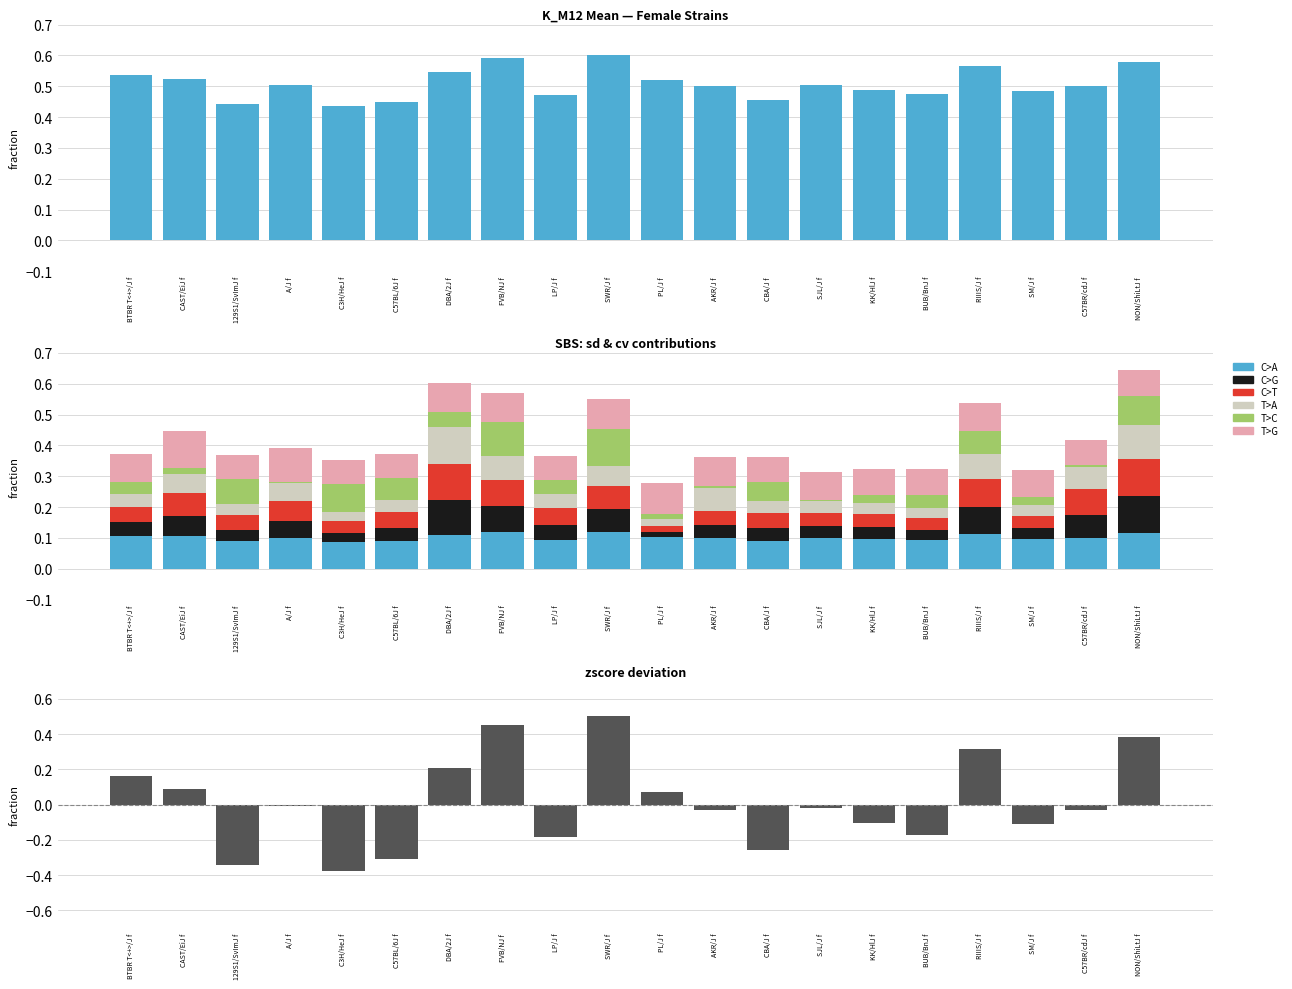

Which series has the largest total across all categories?

T>C